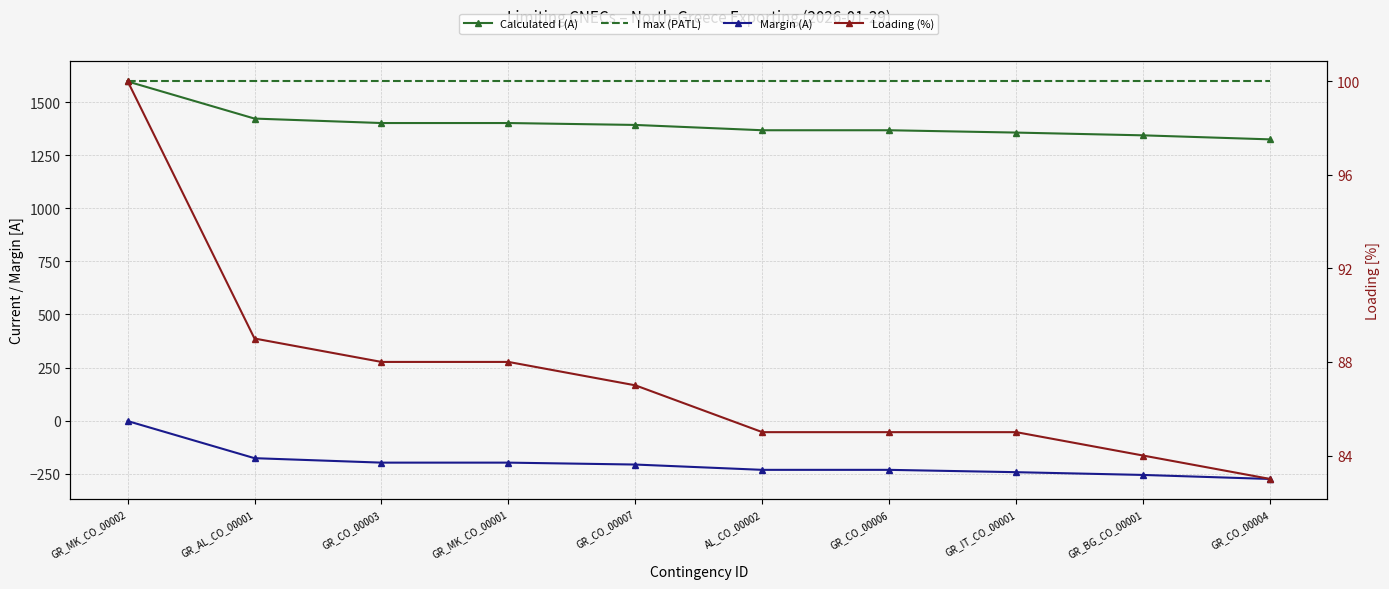

At which category is the sum across all series the highest?

GR_MK_CO_00002